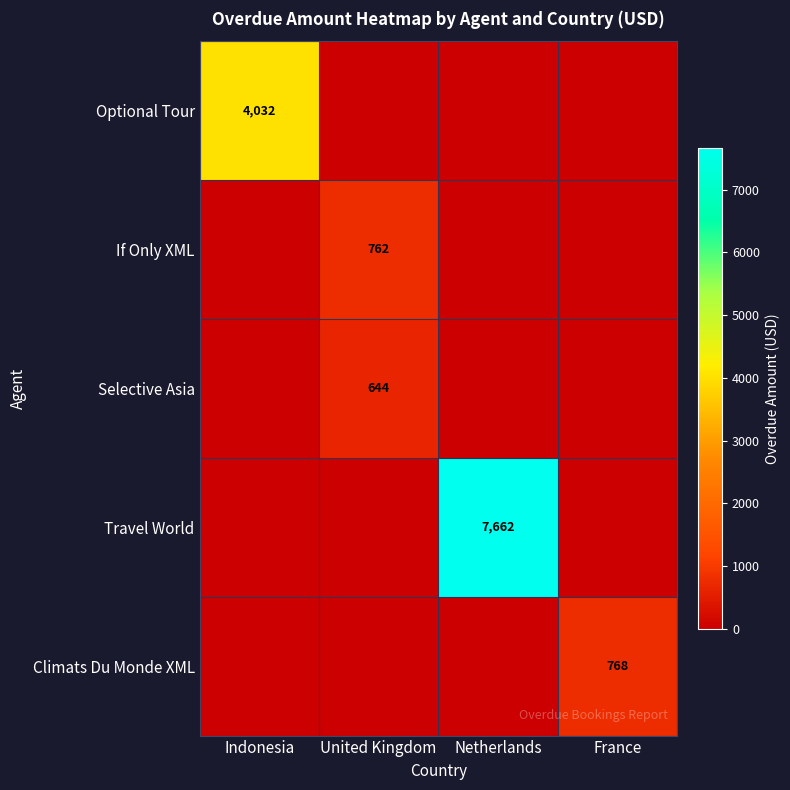

Is the value of Travel World at Indonesia greater than the value of Selective Asia at United Kingdom?

No